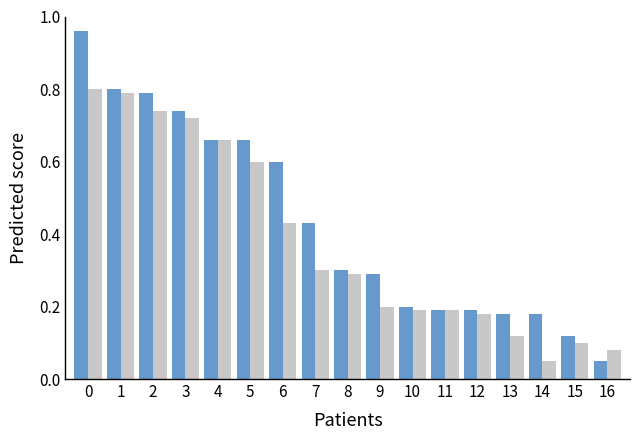

What is the total value across all series at 2?

1.5